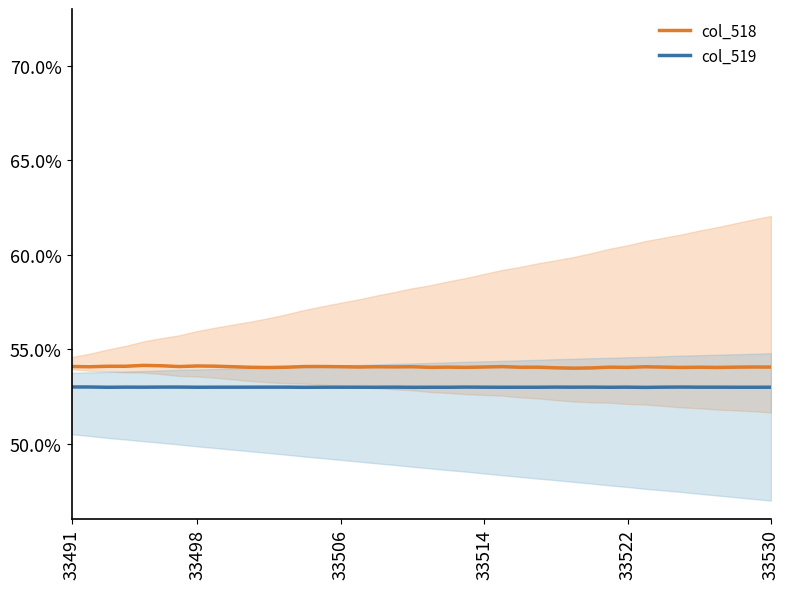

Is the value of col_518 at 26 greater than the value of col_519 at 9?

Yes